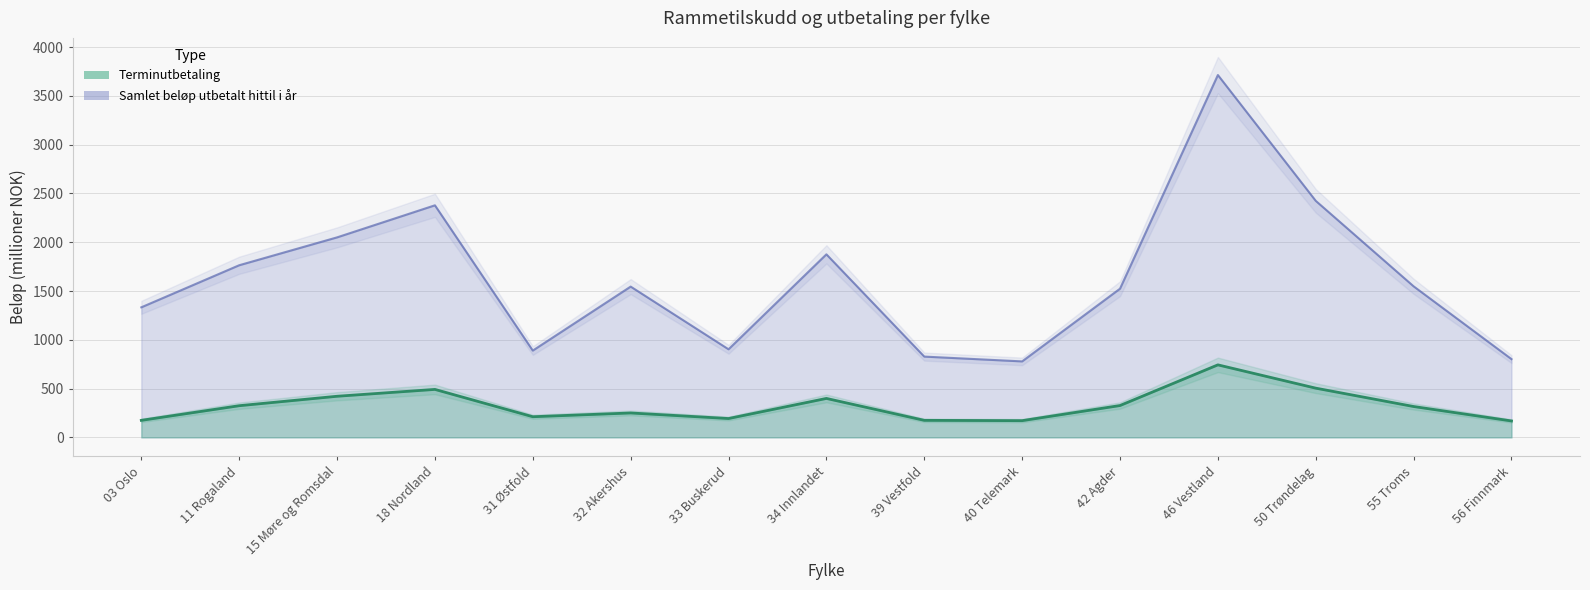

How many lines are shown in the chart?

2